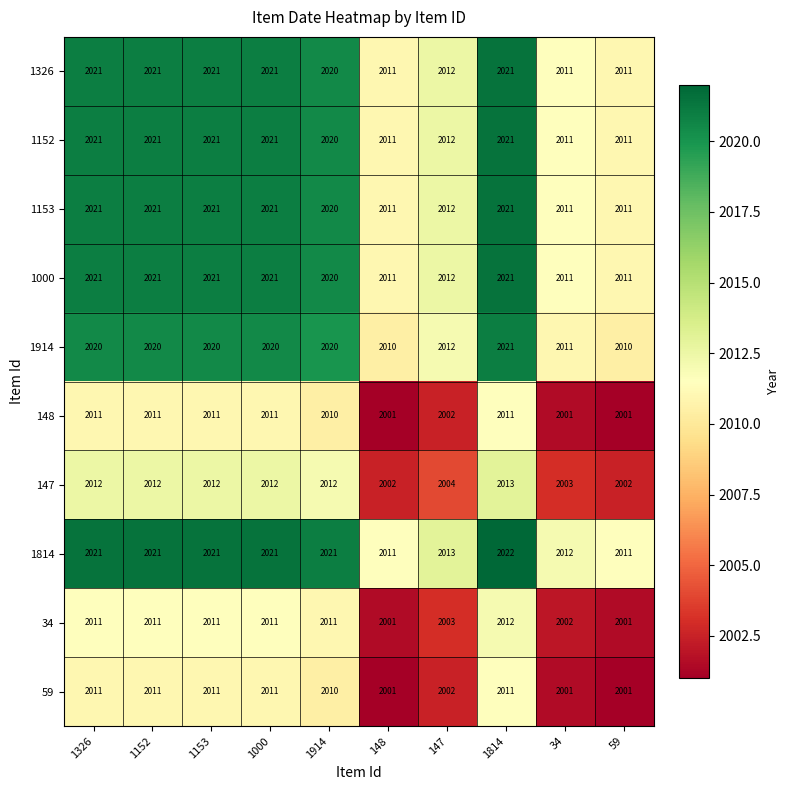

How many data points in 59 are less than 2011?

5